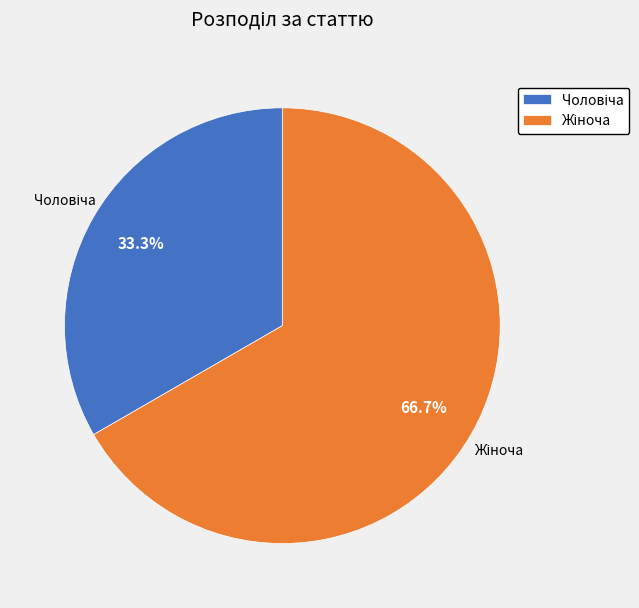

Is there a majority slice in this chart?

Yes